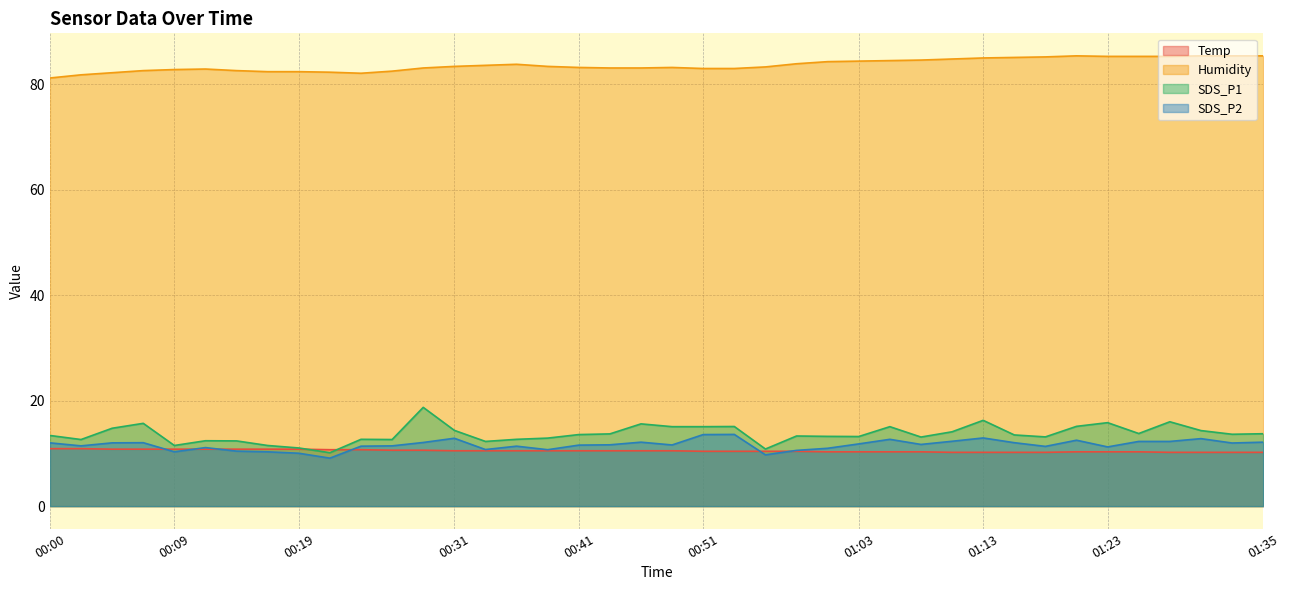

At which label does SDS_P2 reach its minimum?

00:22